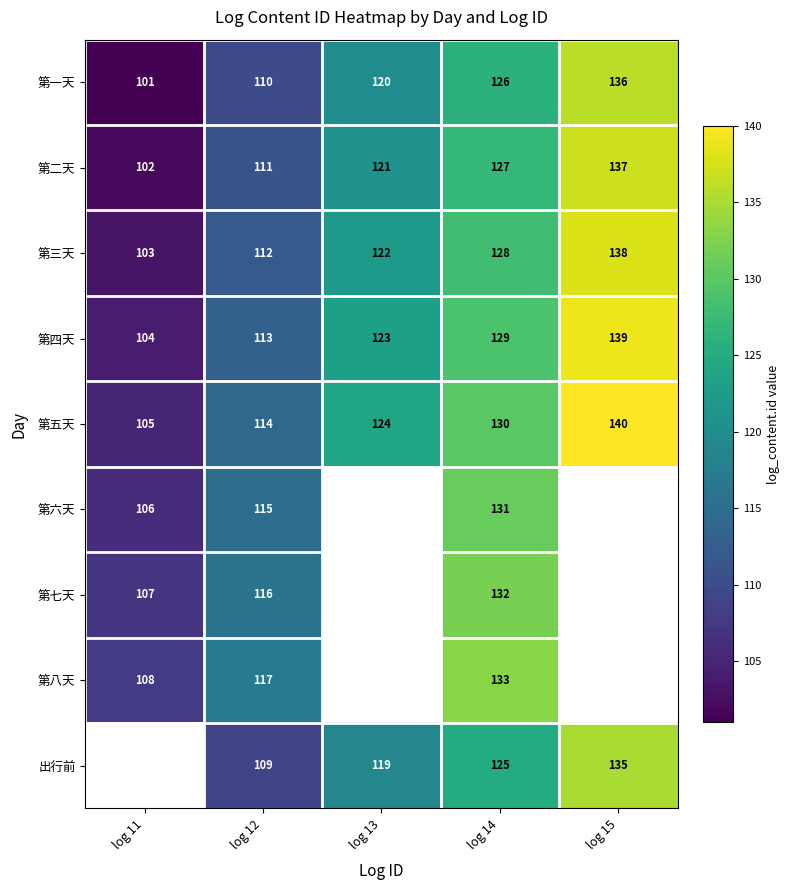

How many categories are shown in the chart?

5